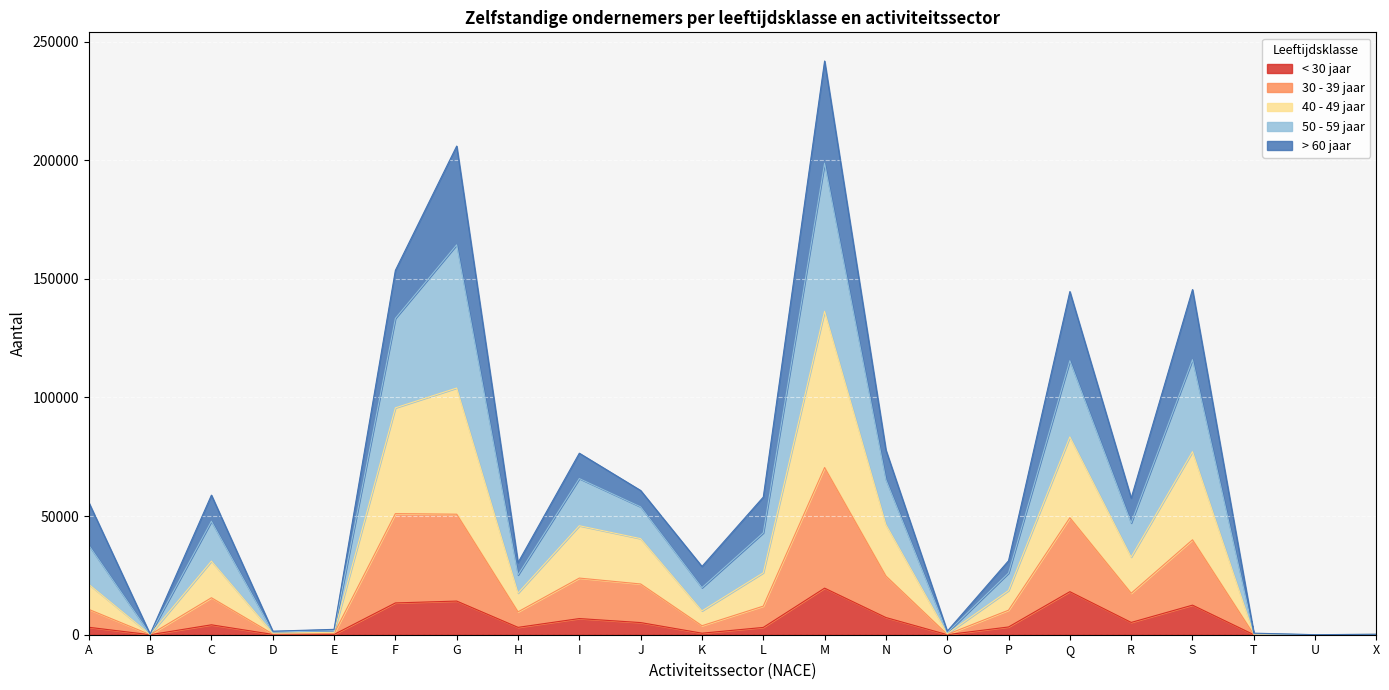

The value of < 30 jaar at F is 22922. True or false?

False